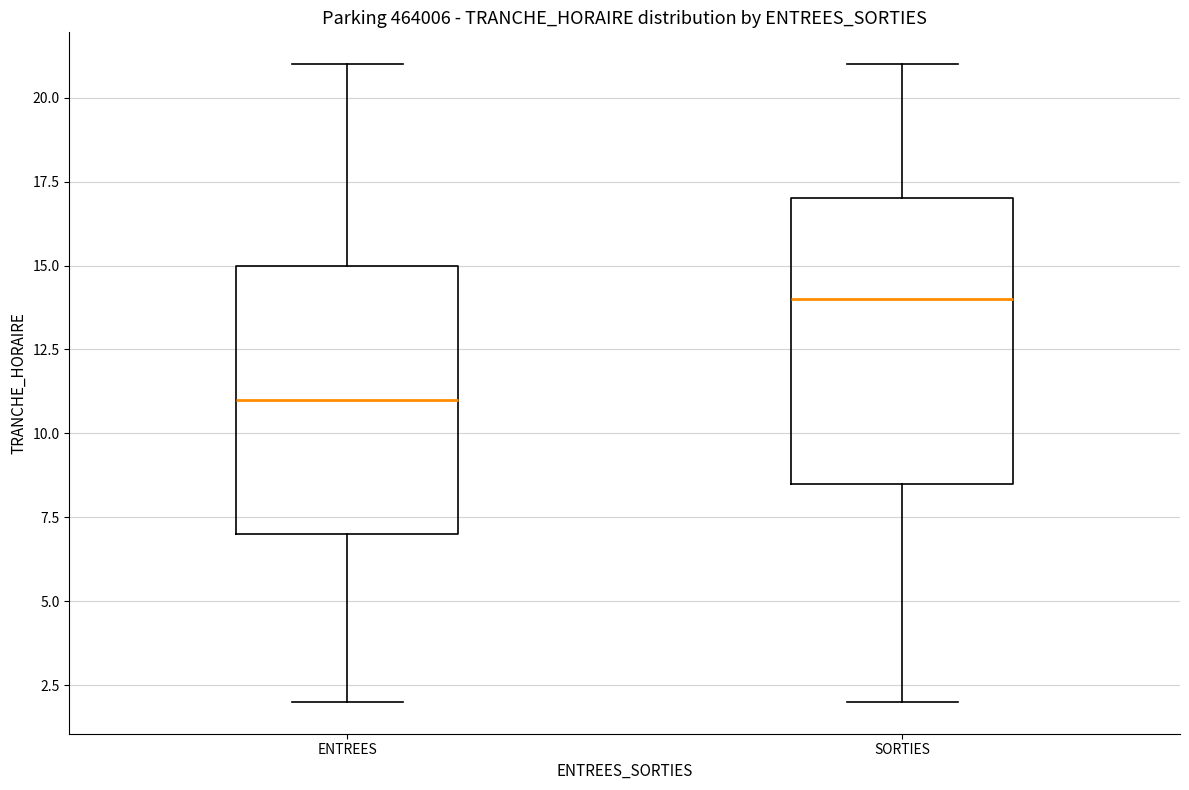

Reading left to right, read every box against the y-axis: the position of its median line, the range the box covers, and the ends of its whiskers. The values are not printed on the chart, so give them approximately, as read against the axis.

ENTREES: median 11.0, box 7.0 to 15.0, whiskers 2.0 to 21.0
SORTIES: median 14.0, box 8.5 to 17.0, whiskers 2.0 to 21.0